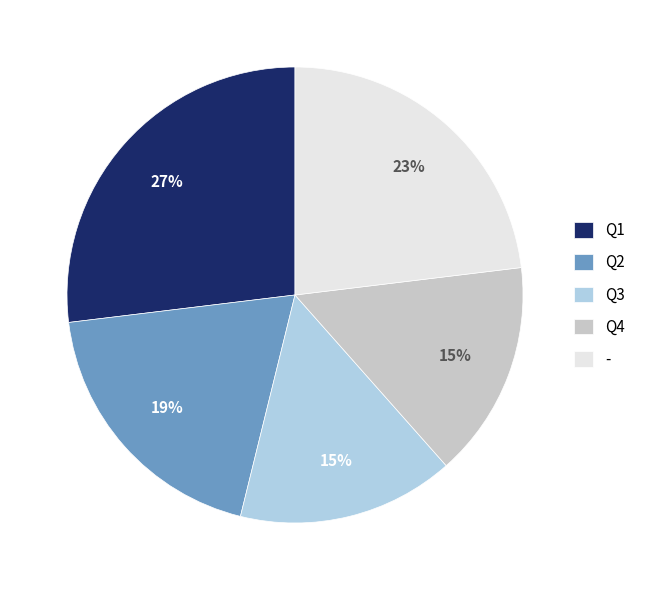

Approximately how many times larger is the value at - compared to Q3?

1.5